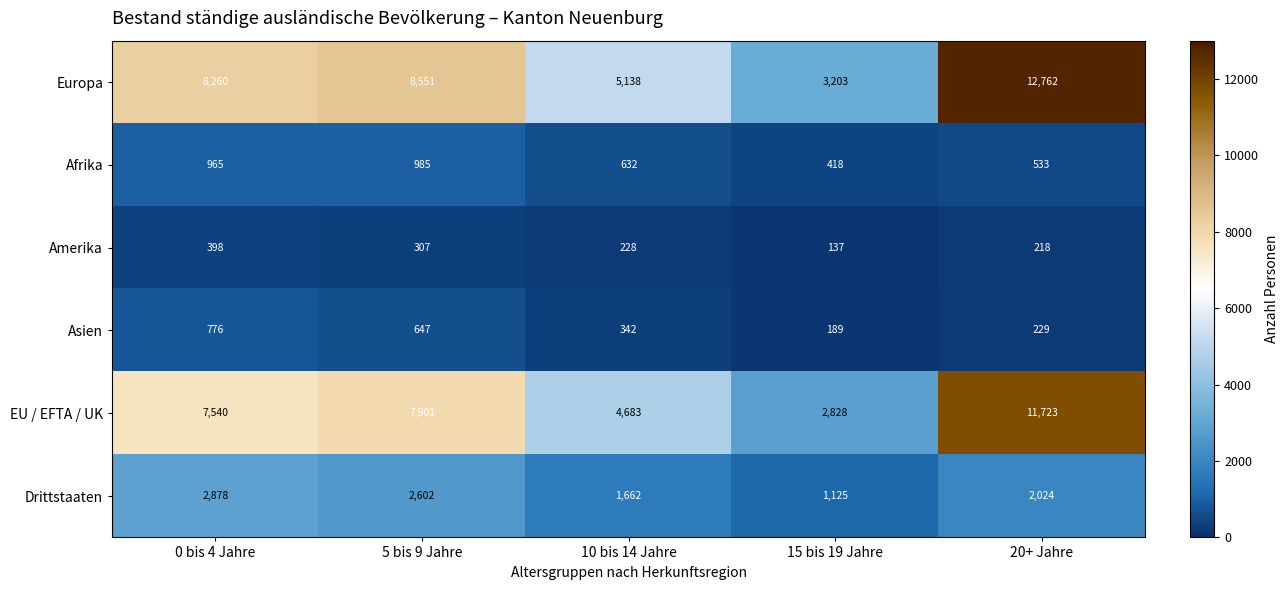

Which series has the widest spread of values?

Europa